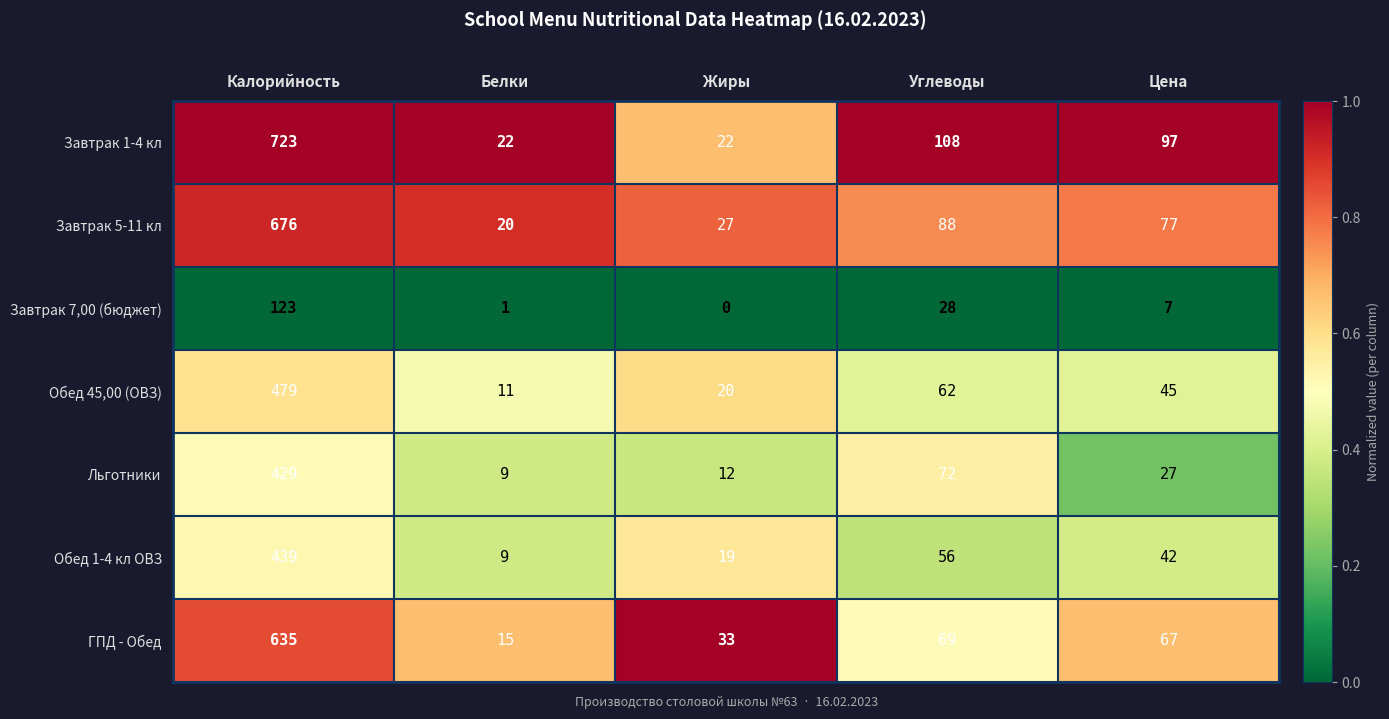

Count the number of categories in the chart.

5